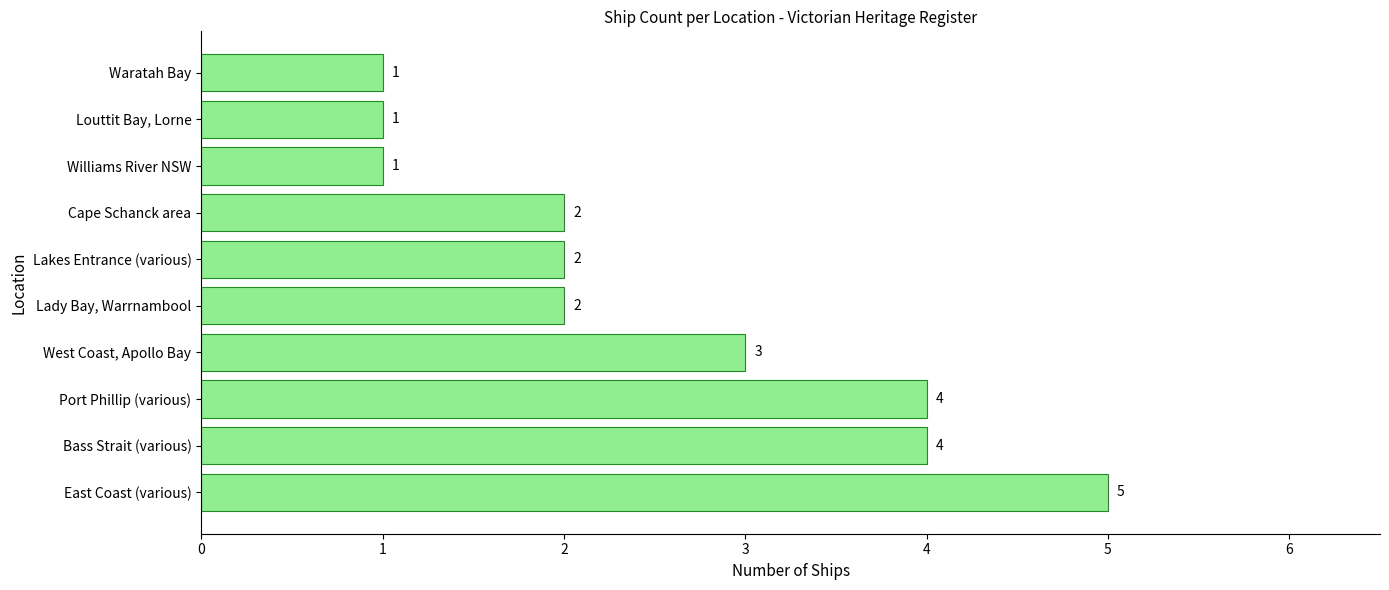

Reading bottom to top, transcribe all the data shown in this chart.

5	4	4	3	2	2	2	1	1	1